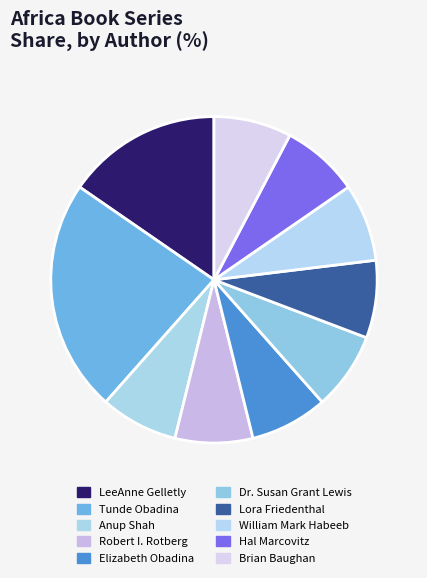

How many slices are in this pie chart?

10